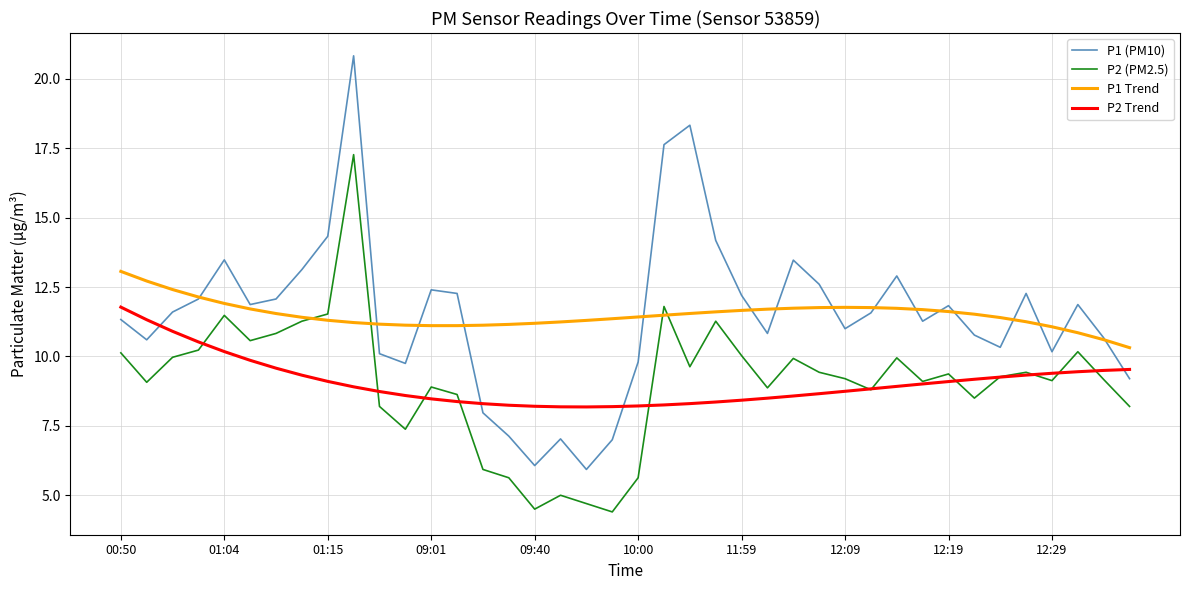

How many categories are shown in the chart?

40